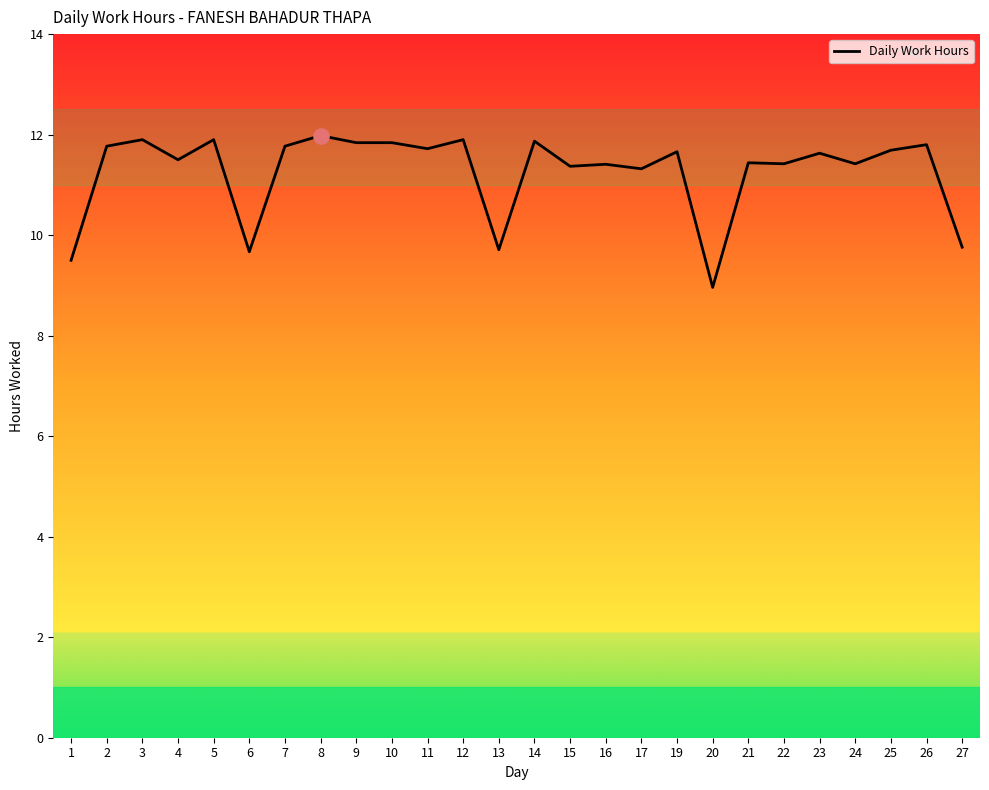

What is the change in value from 14 to 26?

-0.1